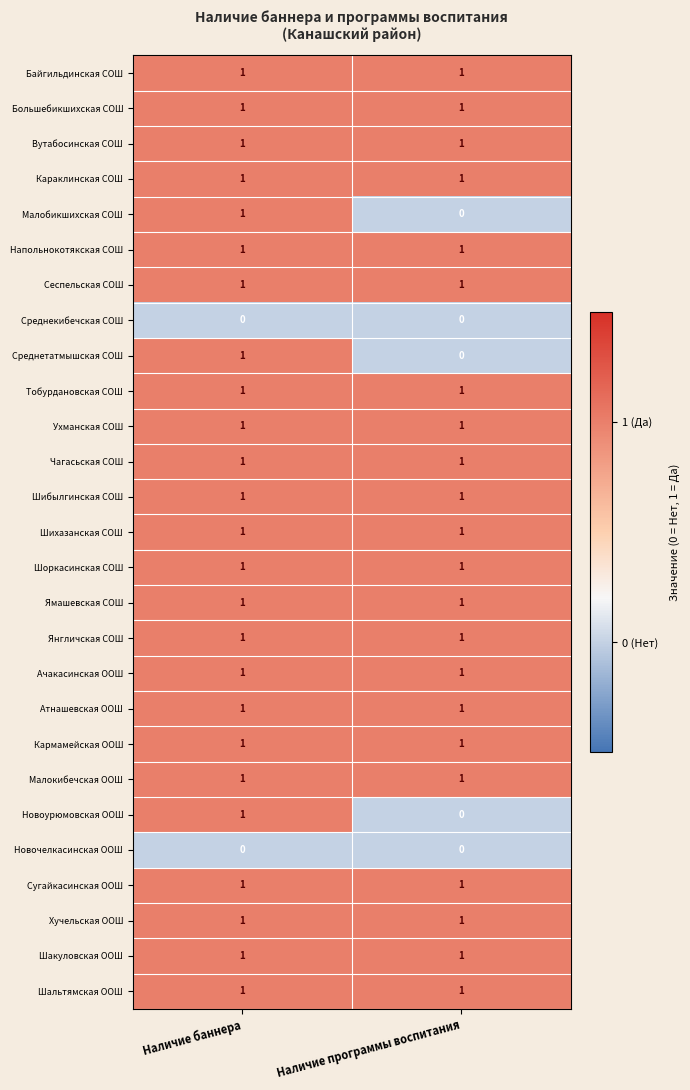

Is it true that Малокибечская ООШ equals 0 at Наличие программы воспитания?

False